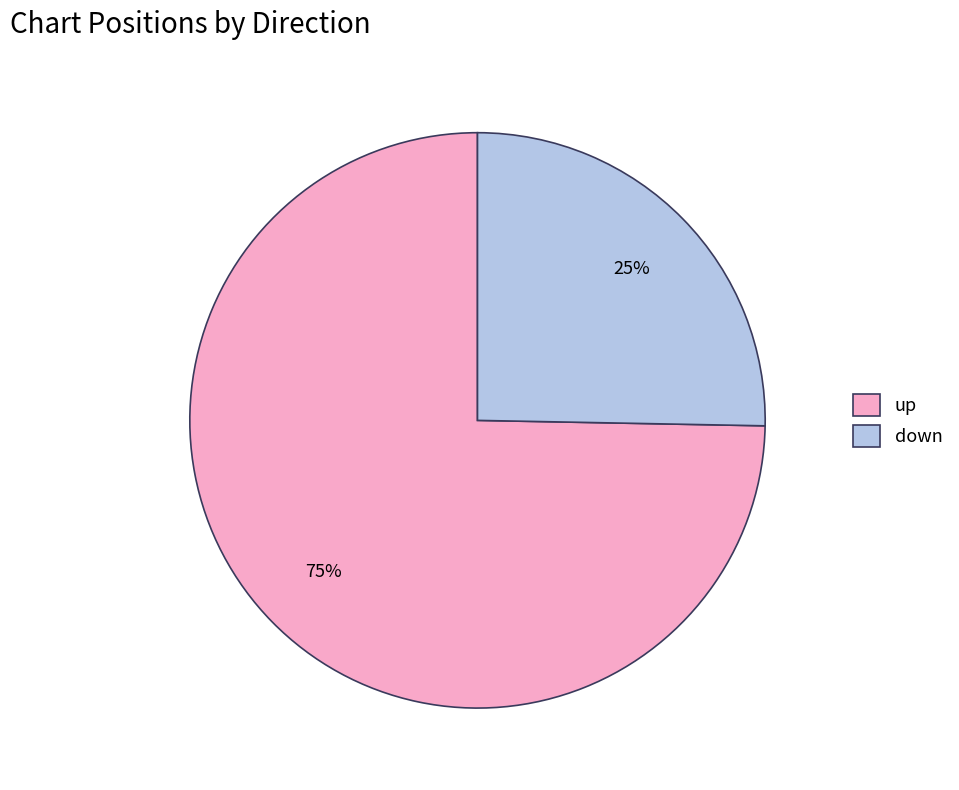

What is the ratio of the value at up to the value at down?

3.0